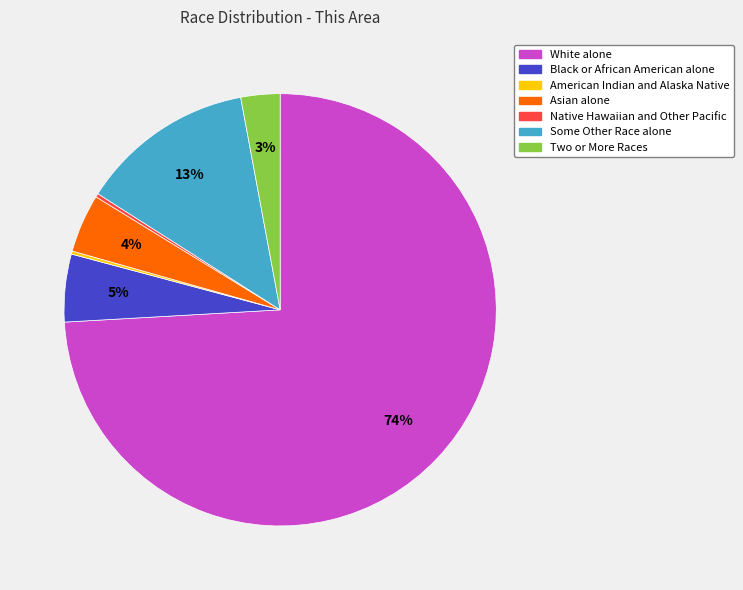

To the nearest percent, what is the average slice percentage?

14%